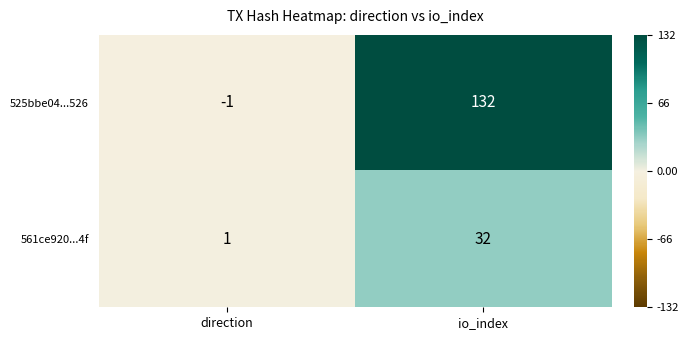

At which category does the chart reach its minimum across all series?

direction